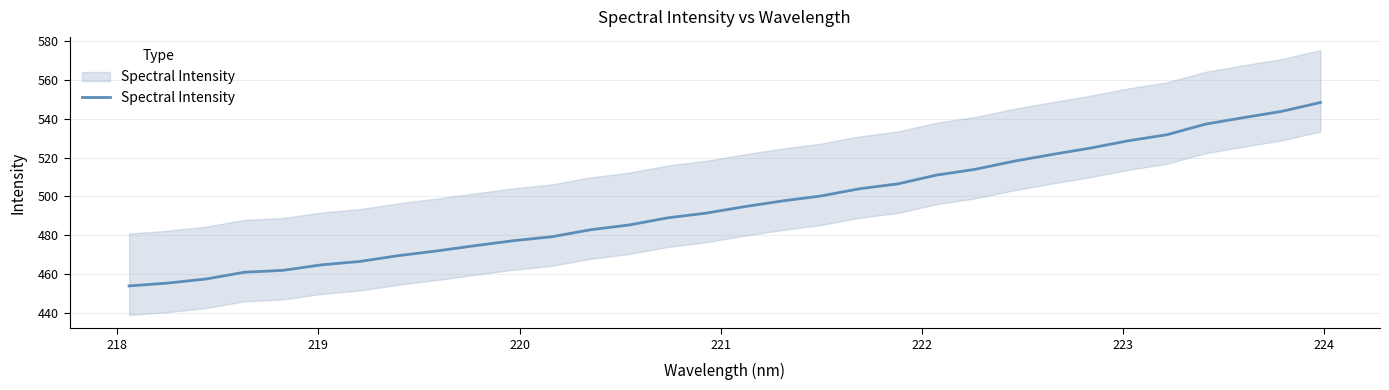

True or false: the data shows 815.2 at 11.

False